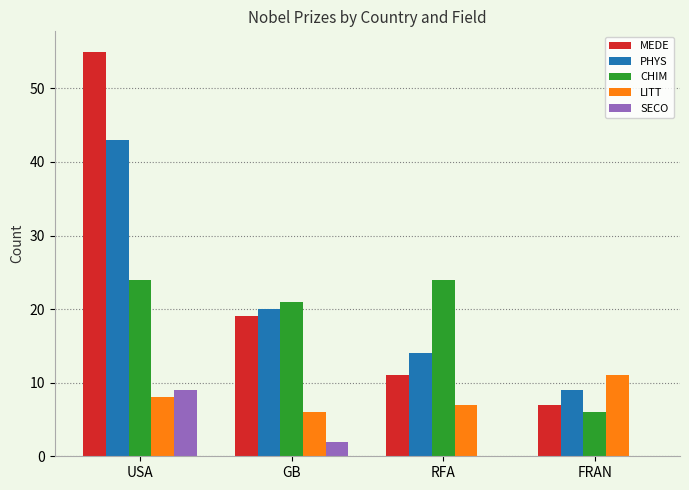

Where is SECO nearest to the value 4?

GB